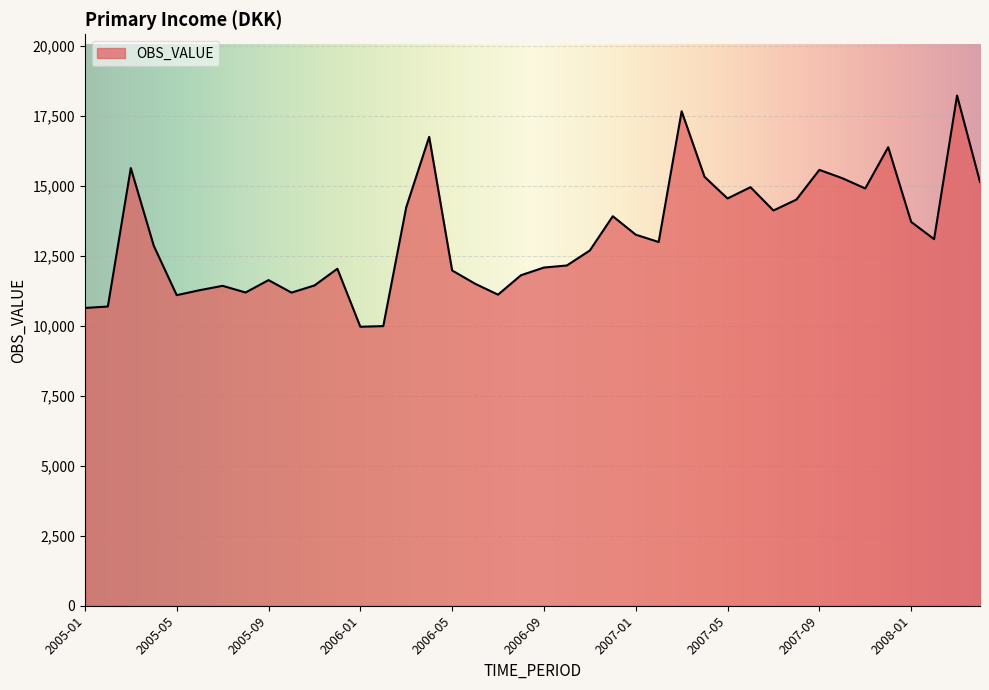

How many categories are shown in the chart?

40